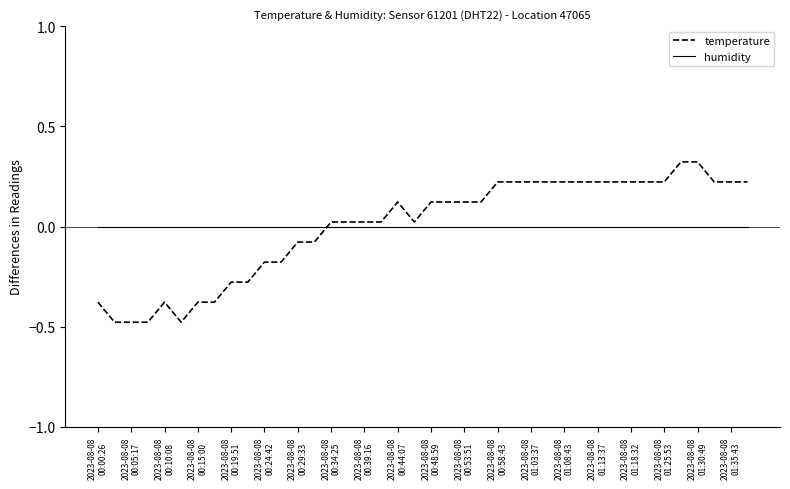

Which series has the widest spread of values?

temperature